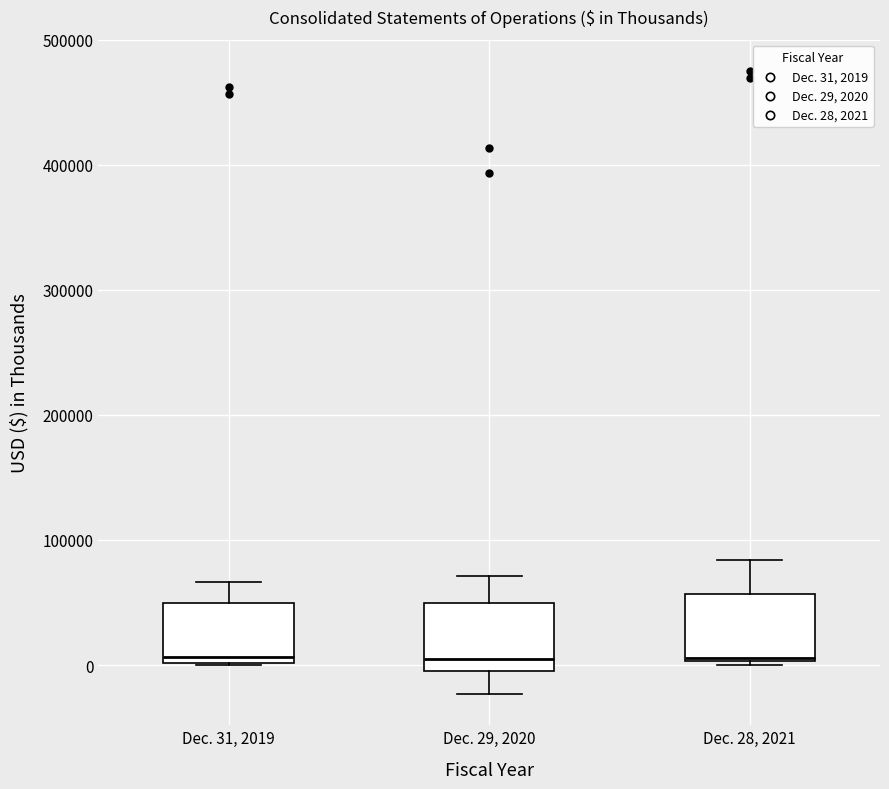

Reading left to right, read every box against the y-axis: the position of its median line, the range the box covers, and the ends of its whiskers. The values are not printed on the chart, so give them approximately, as read against the axis.

Dec. 31, 2019: median 10000, box 0 to 50000, whiskers 0 to 70000
Dec. 29, 2020: median 0 (just above the box's lower edge), box 0 to 50000, whiskers -20000 to 70000
Dec. 28, 2021: median 10000, box 0 to 60000, whiskers 0 (just below the box's lower edge) to 80000